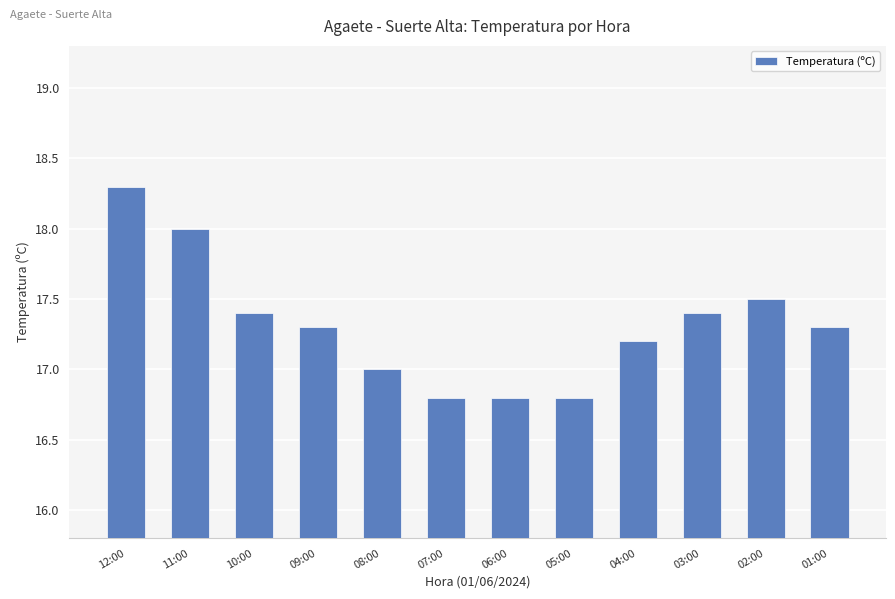

The chart shows a value of 17.3 at 01:00. True or false?

True